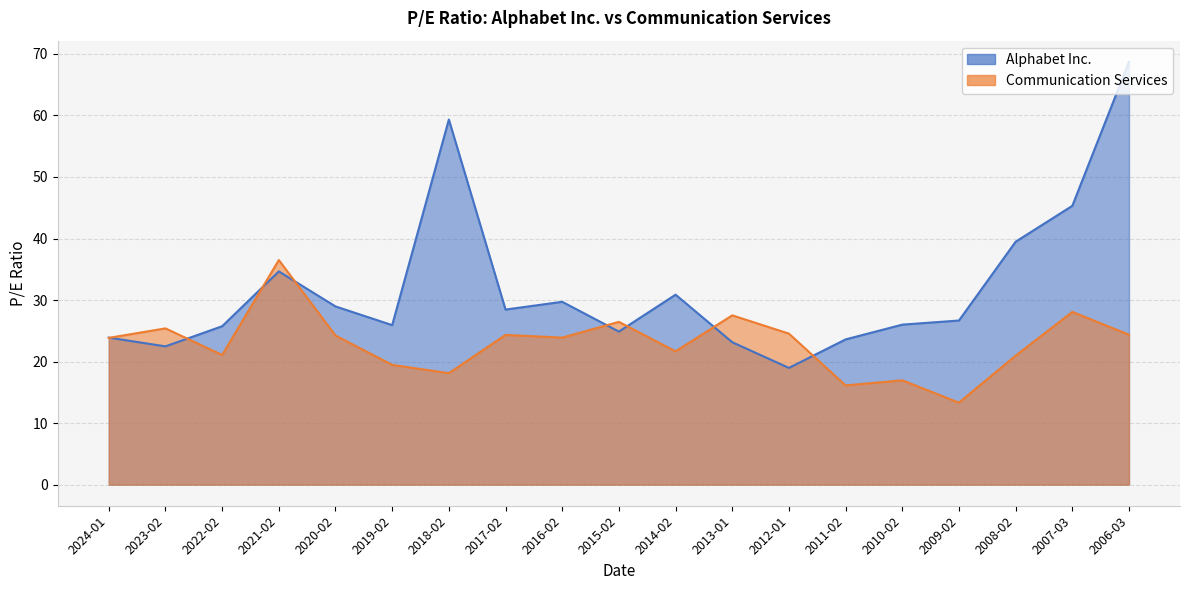

What is the value of the Alphabet Inc. point at the 3rd from the left?

25.7